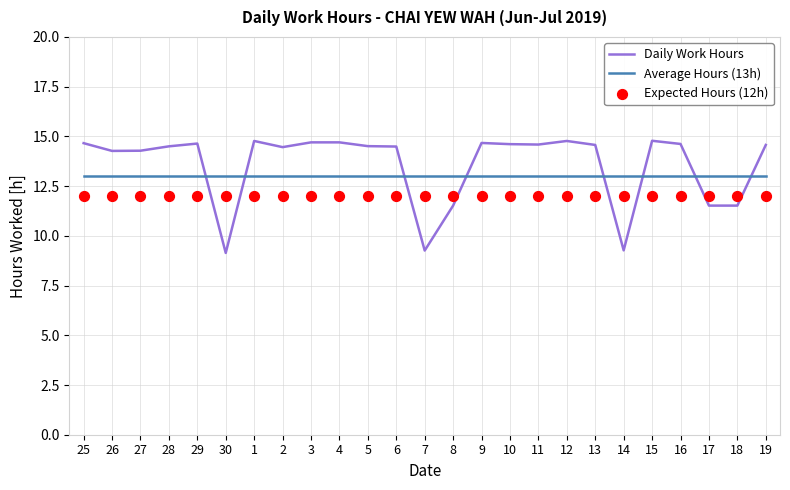

At which category is the sum across all series the highest?

15